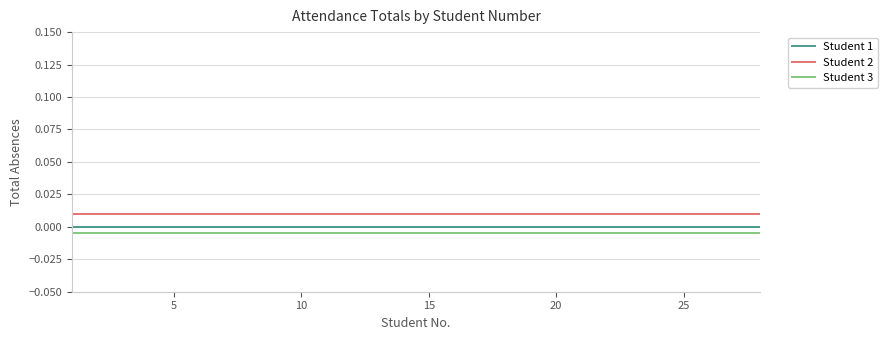

True or false: Student 1 and Student 3 intersect in this chart.

False